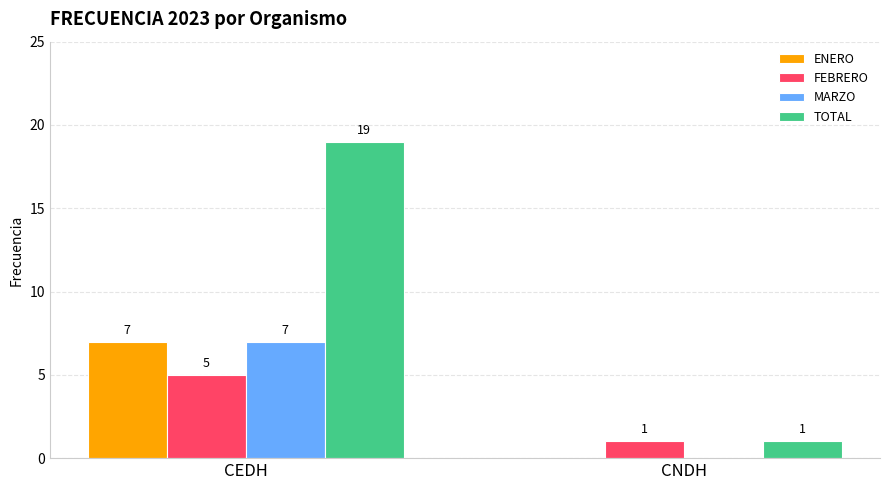

Reading left to right, extract all data points from this chart.

ENERO: 7	0
FEBRERO: 5	1
MARZO: 7	0
TOTAL: 19	1